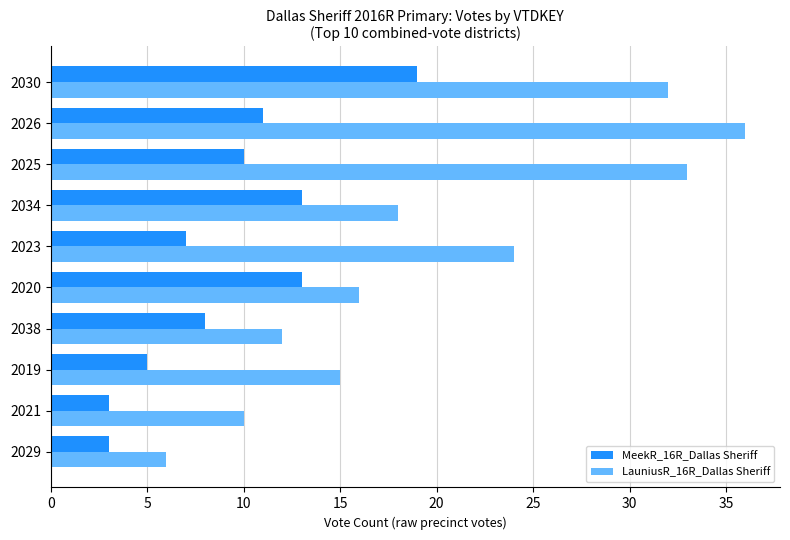

Which series has the largest range (max minus min)?

LauniusR_16R_Dallas Sheriff